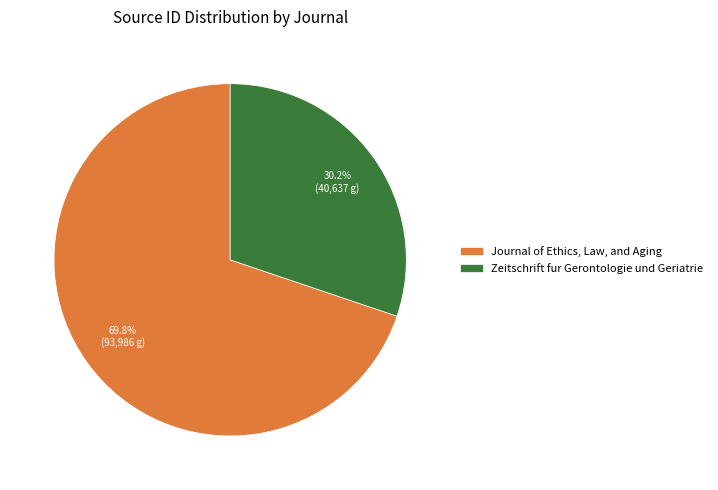

The Zeitschrift fur Gerontologie und Geriatrie slice represents 30% of the pie. True or false?

True